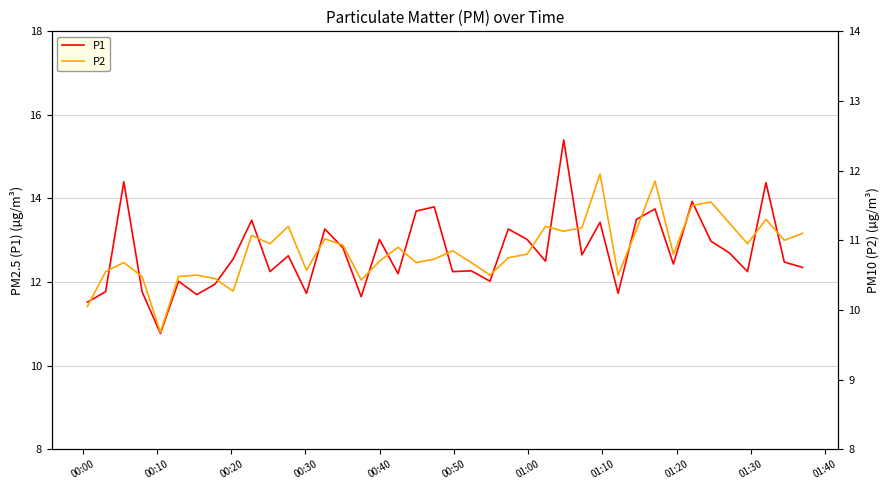

What is the highest value of the P1 series?

15.4